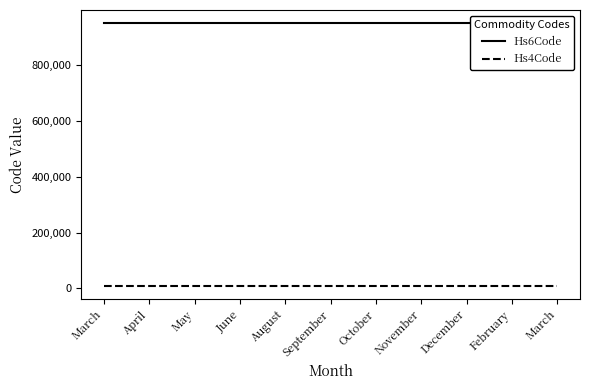

True or false: Hs4Code and Hs6Code cross at least once.

False